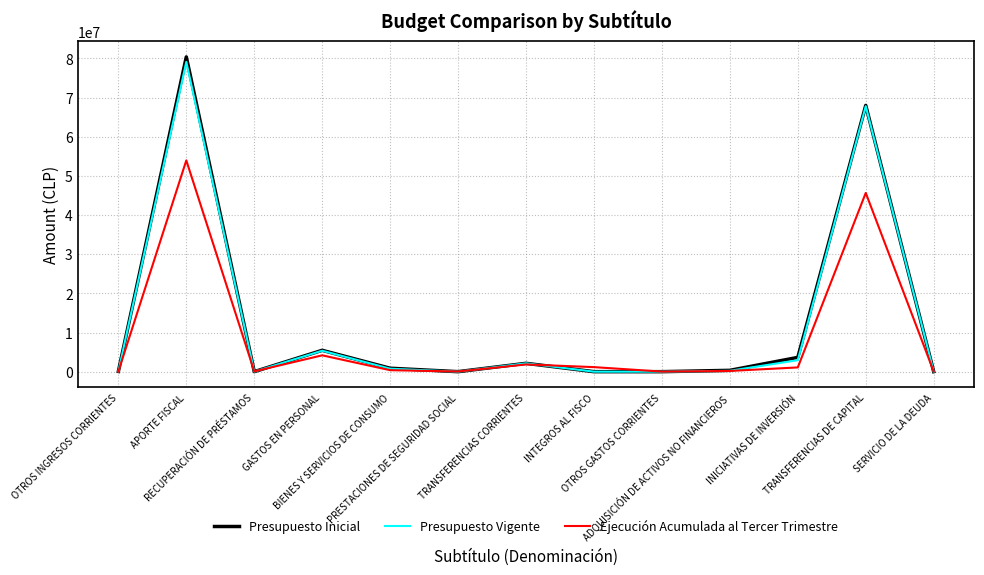

Is it true that Presupuesto Vigente equals 34229364 at APORTE FISCAL?

False